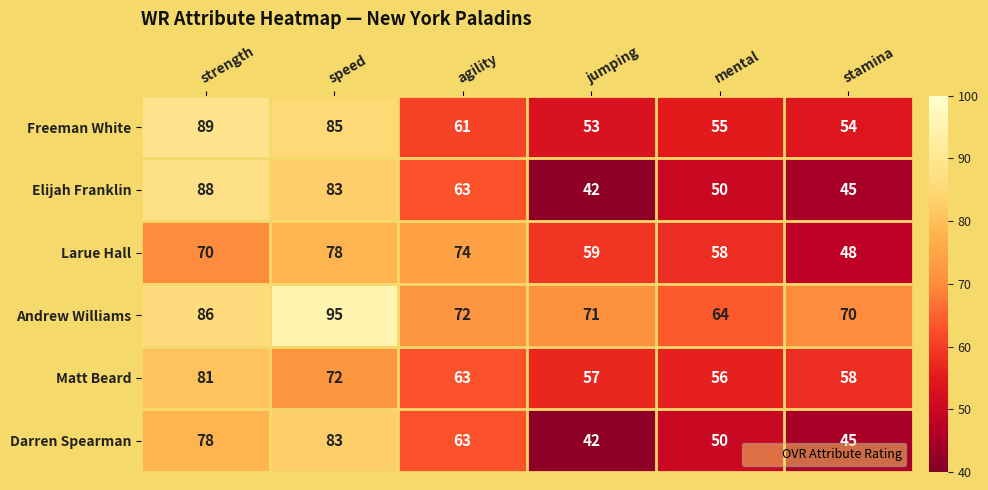

At how many categories does at least one series exceed 59?

6